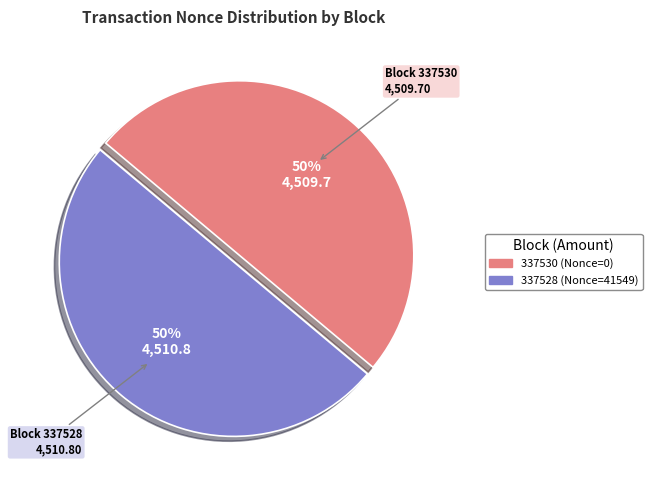

To the nearest percent, what is the combined percentage of 337530 and 337528?

100%